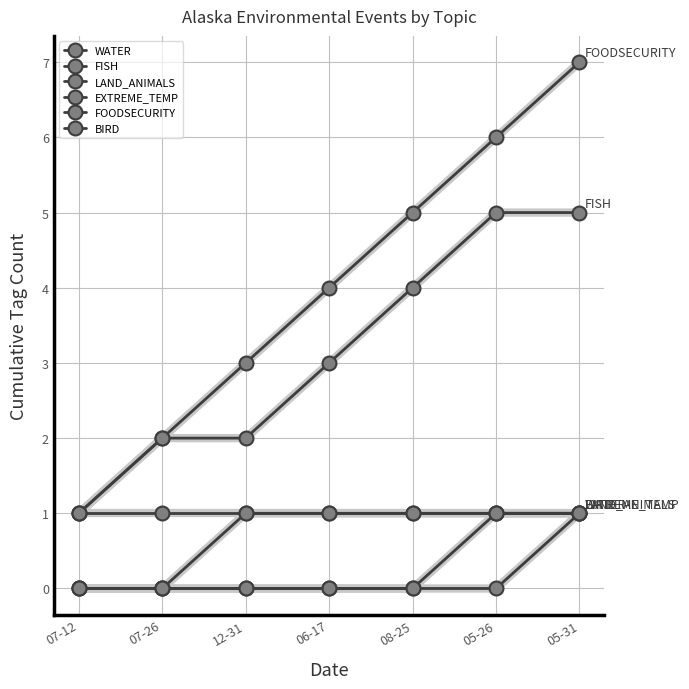

How many distinct data groups are displayed?

6